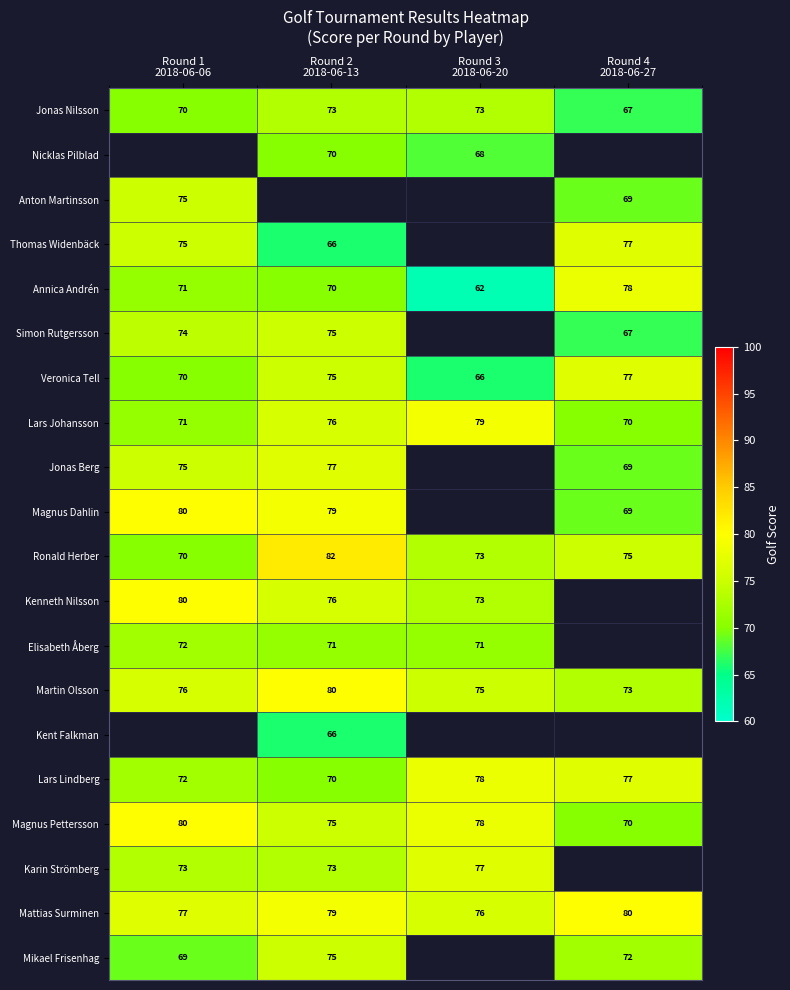

What is the spread (max minus min) of values at Round 4
2018-06-27?

13.0